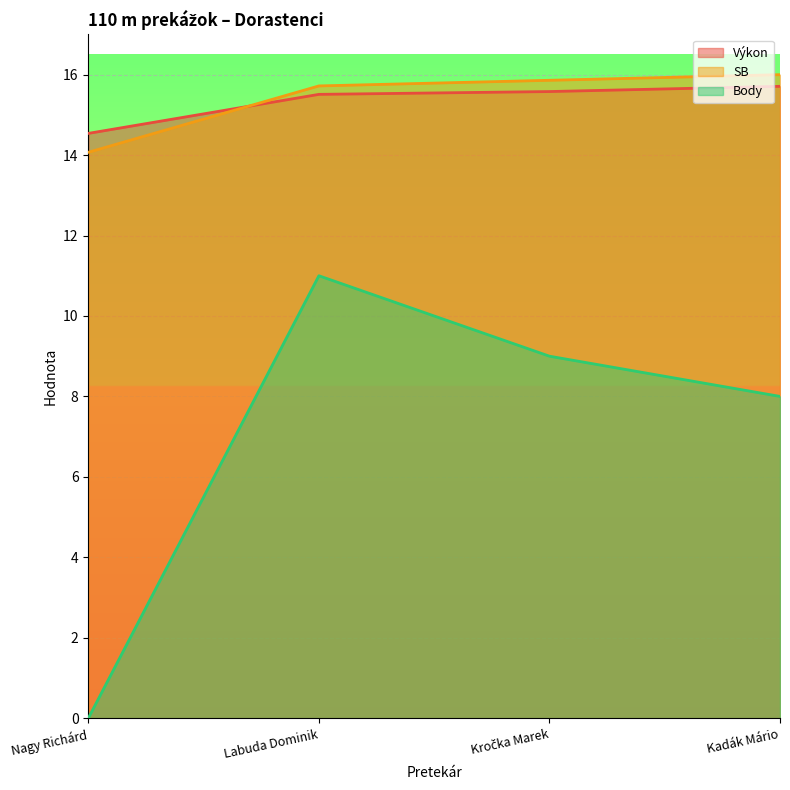

How many interior local peaks does the Body series have?

1